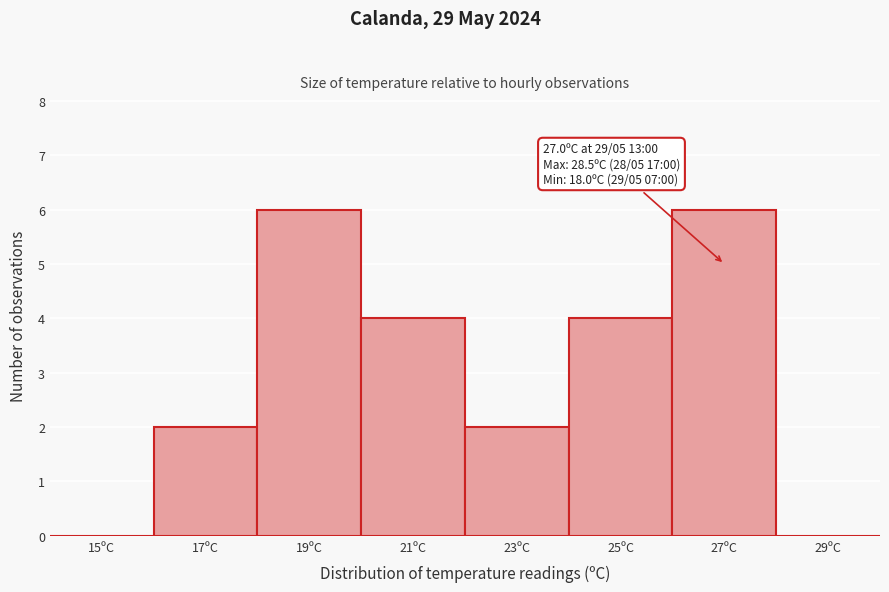

Reading left to right, transcribe all the data shown in this chart.

15ºC=0	17ºC=2	19ºC=6	21ºC=4	23ºC=2	25ºC=4	27ºC=6	29ºC=0